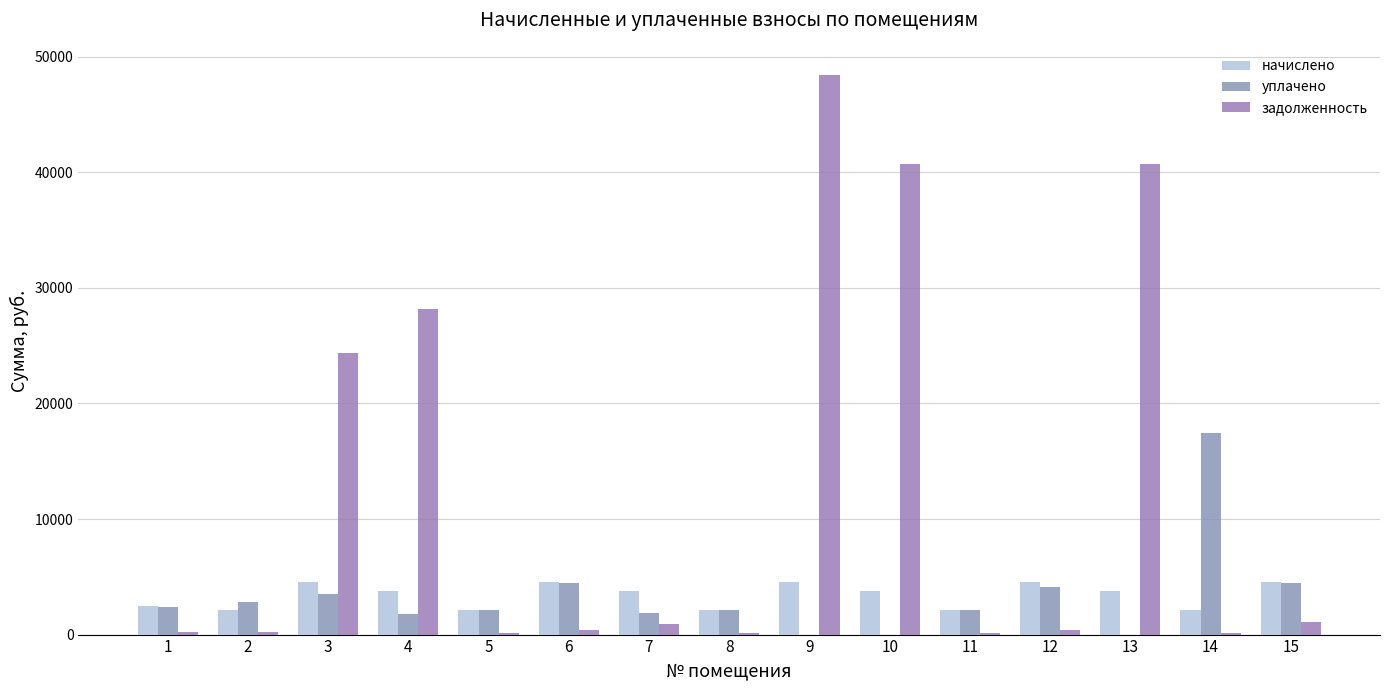

Reading left to right, what are all the values shown in this chart?

начислено: 1=2439.8	2=2160.0	3=4513.7	4=3731.5	5=2160.0	6=4513.7	7=3731.5	8=2160.0	9=4513.7	10=3731.5	11=2160.0	12=4513.7	13=3731.5	14=2145.6	15=4513.7
уплачено: 1=2416.7	2=2777.7	3=3527.9	4=1800.0	5=2140.0	6=4470.9	7=1865.8	8=2139.1	9=0.0	10=0.0	11=2140.0	12=4122.1	13=0.0	14=17426.3	15=4470.9
задолженность: 1=203.3	2=186.0	3=24339.5	4=28135.5	5=180.0	6=376.1	7=932.9	8=180.0	9=48432.6	10=40702.7	11=180.0	12=376.1	13=40702.7	14=176.8	15=1130.8